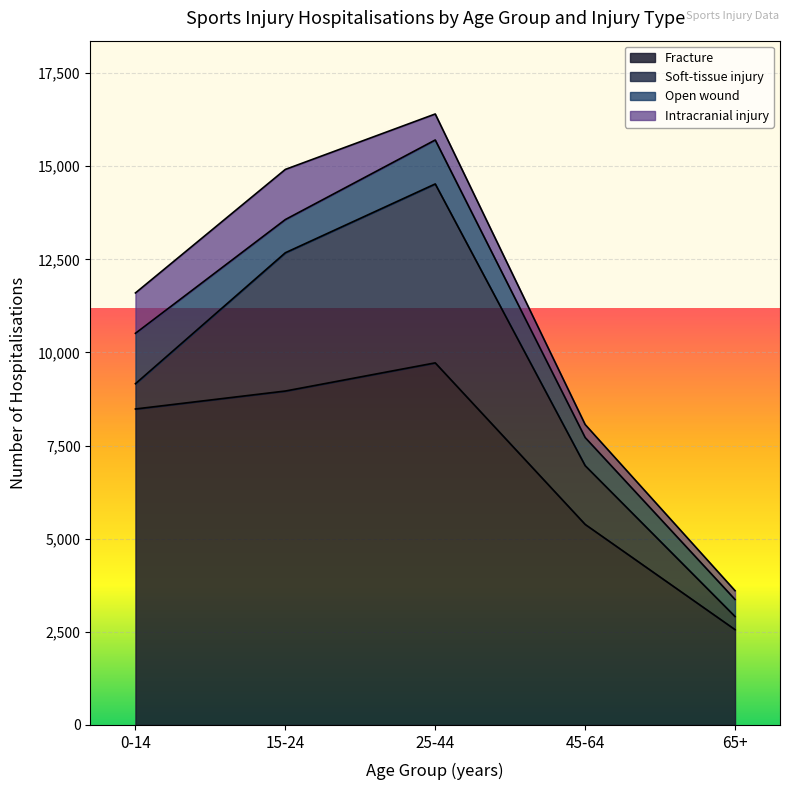

What is the smallest value displayed?

236